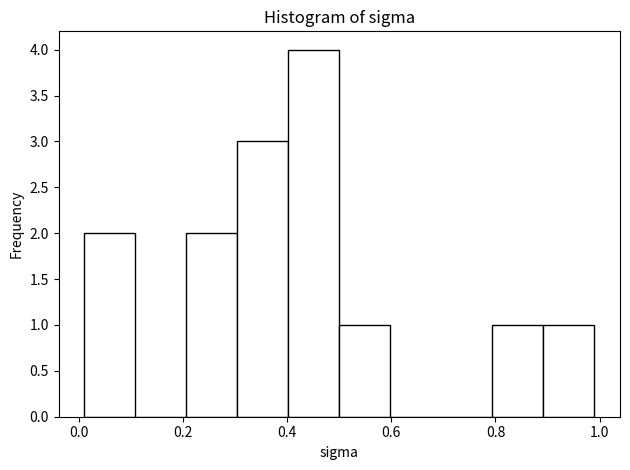

Which range on the x-axis has the tallest bar?

0.4 to 0.5